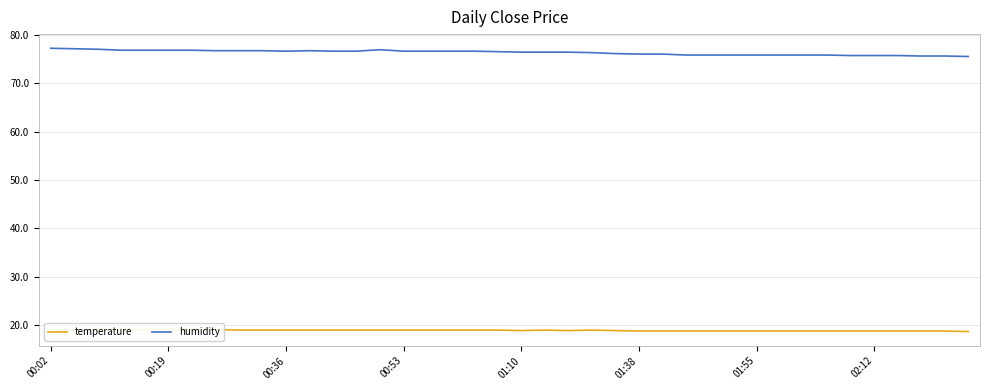

Between 00:02 and 17, which series saw the biggest shift?

humidity